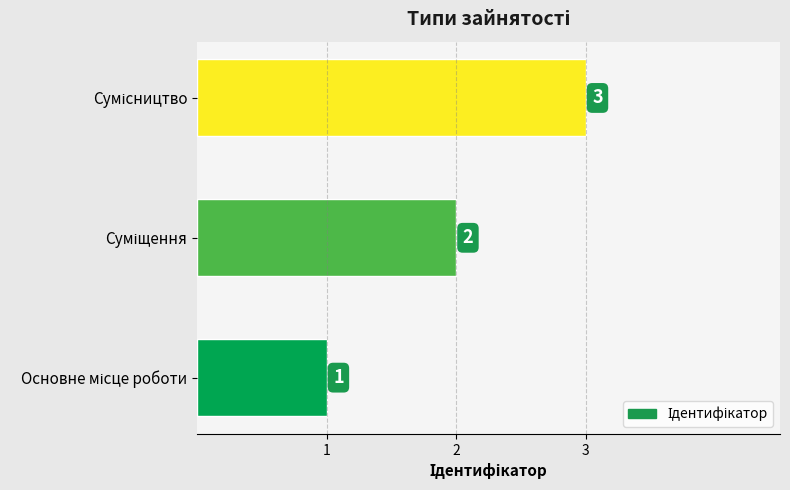

How many values are between 1 and 3?

3